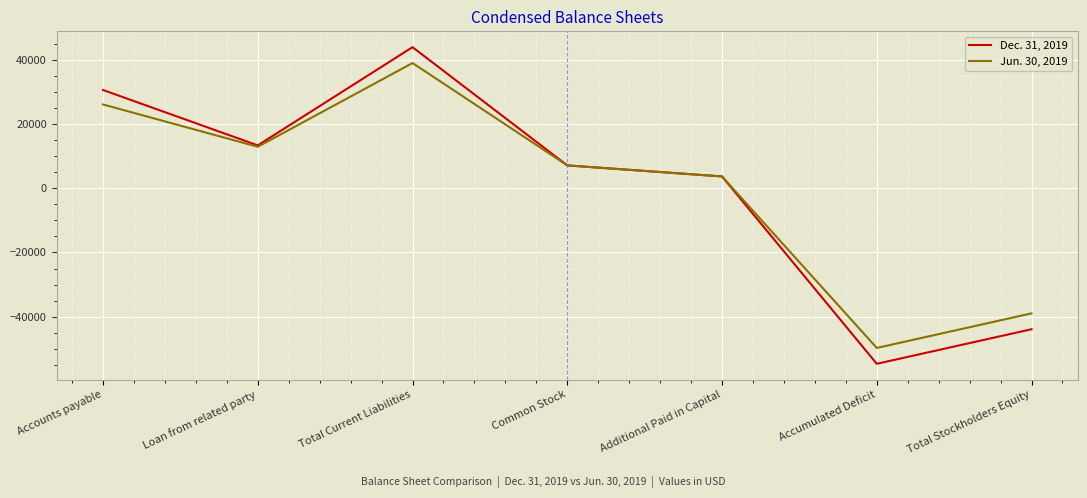

Rank the series at Total Stockholders Equity from lowest to highest value.

Dec. 31, 2019, Jun. 30, 2019